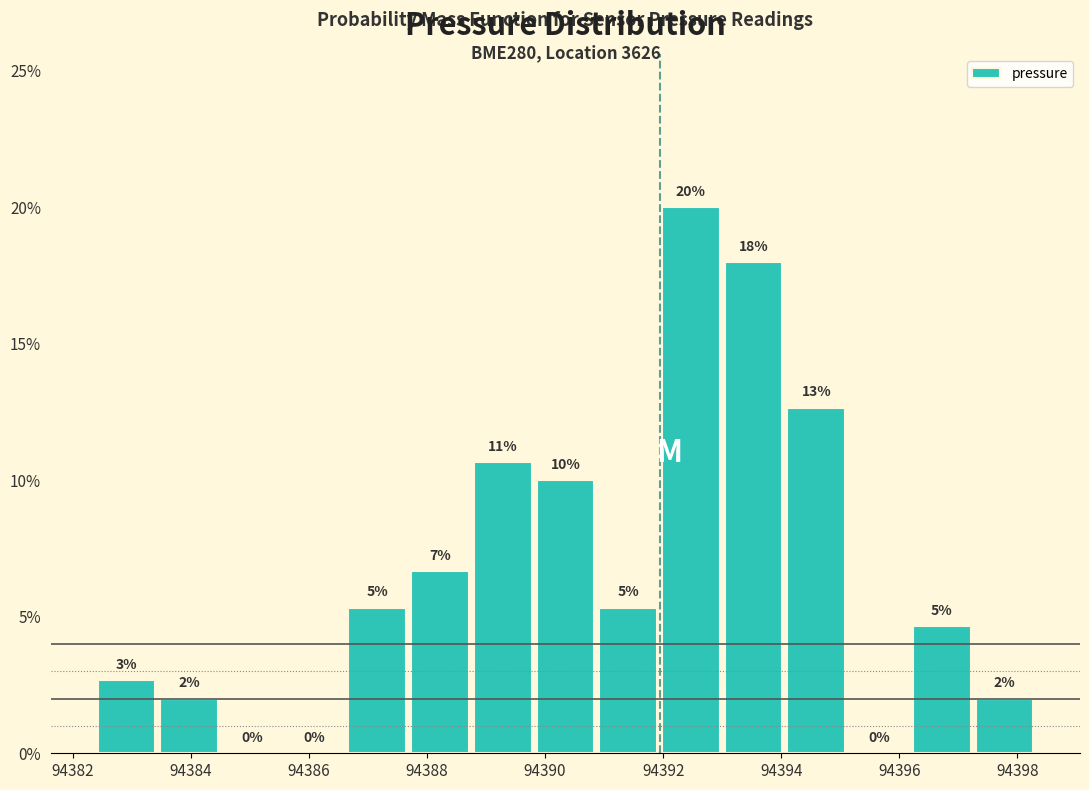

Over which range of the x-axis is the bar tallest?

94392.0 to 94393.0